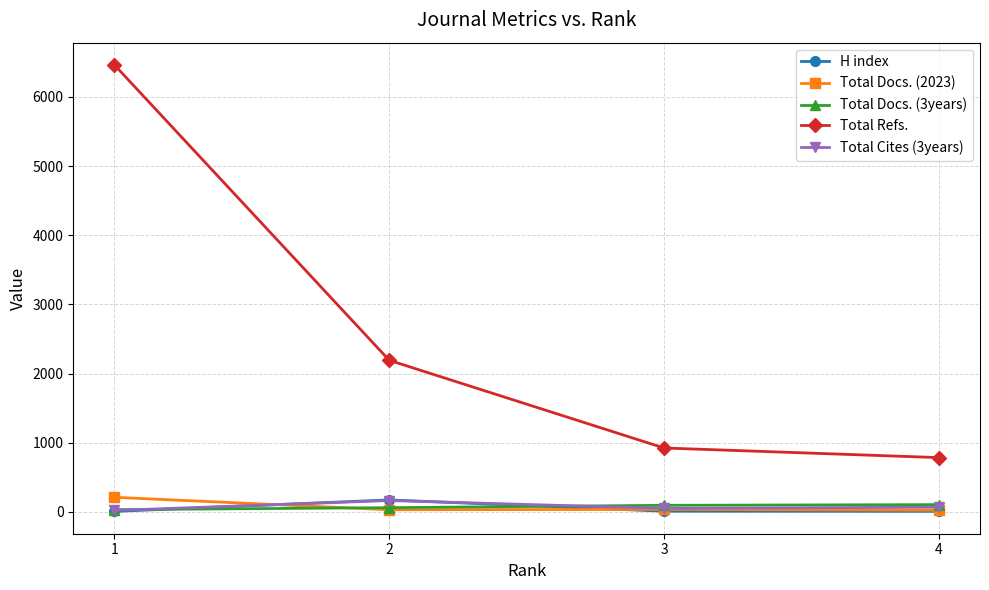

True or false: Total Docs. (2023) and Total Refs. cross at least once.

False